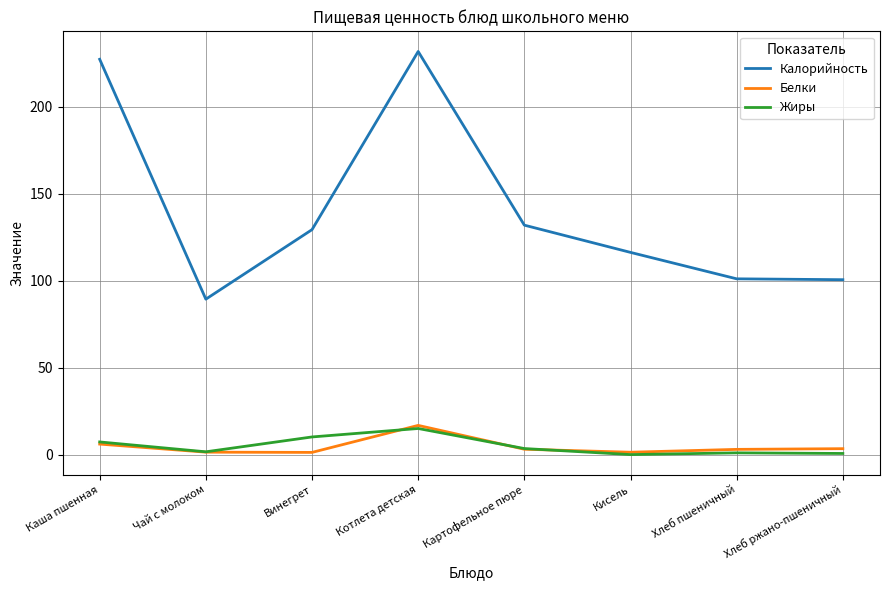

Which series has the widest spread of values?

Калорийность